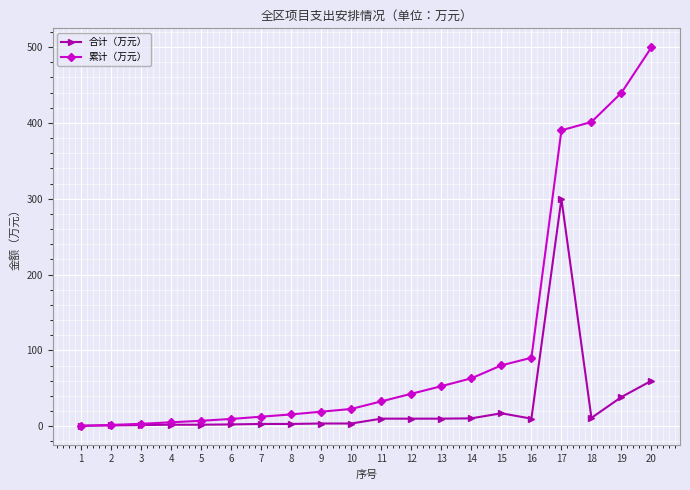

Which label corresponds to the largest value in the chart?

20